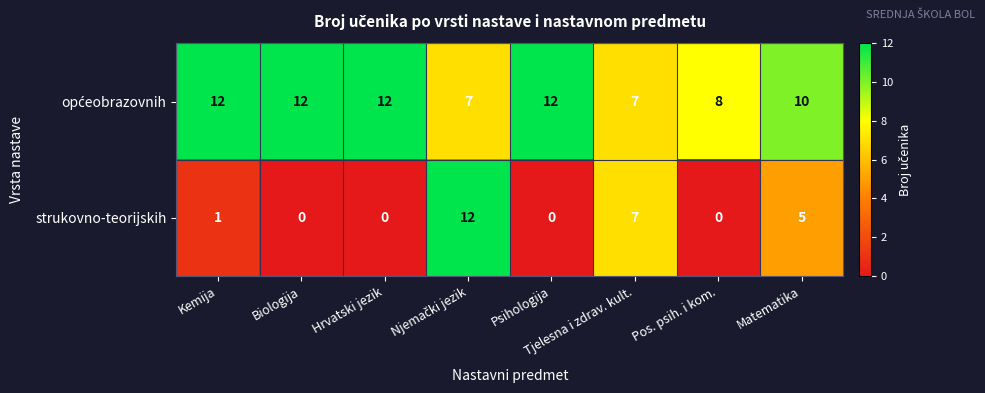

What is the difference between the maximum and minimum values in the strukovno-teorijskih series?

12